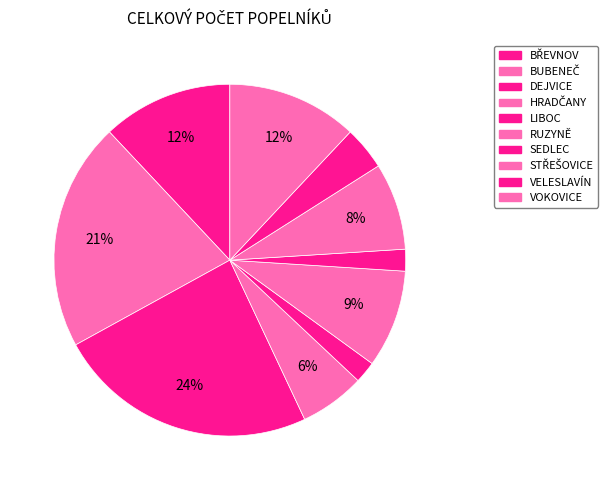

To the nearest percent, what is the average slice percentage?

10%